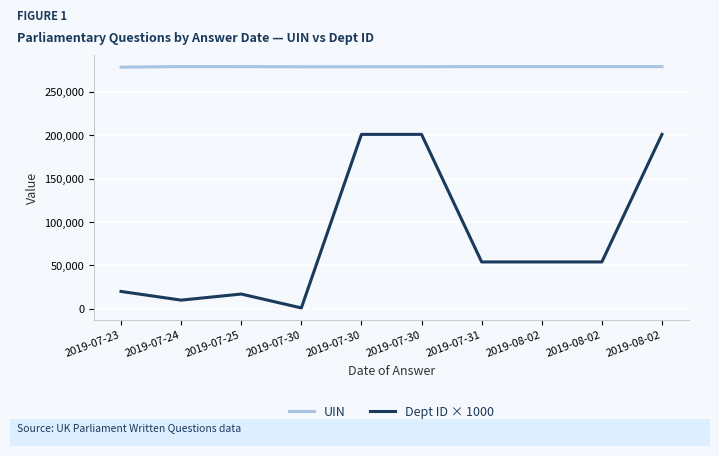

Which series has the largest range (max minus min)?

Dept ID × 1000